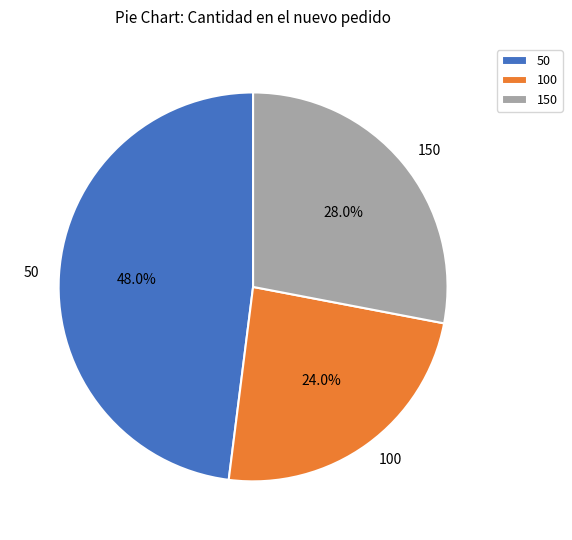

Which category has the smallest portion of the pie?

100